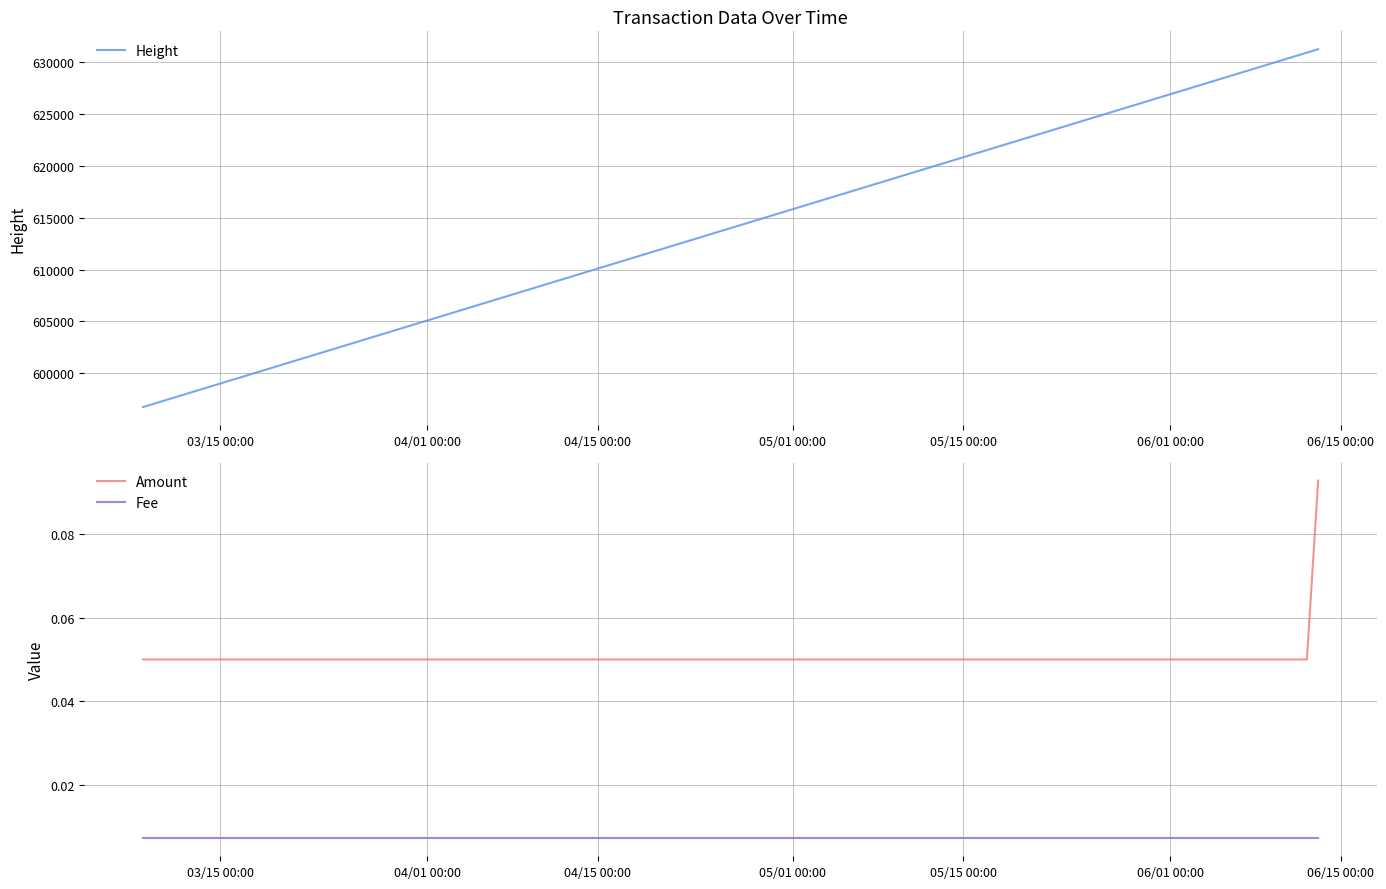

What is the highest value of the Height series?

631242